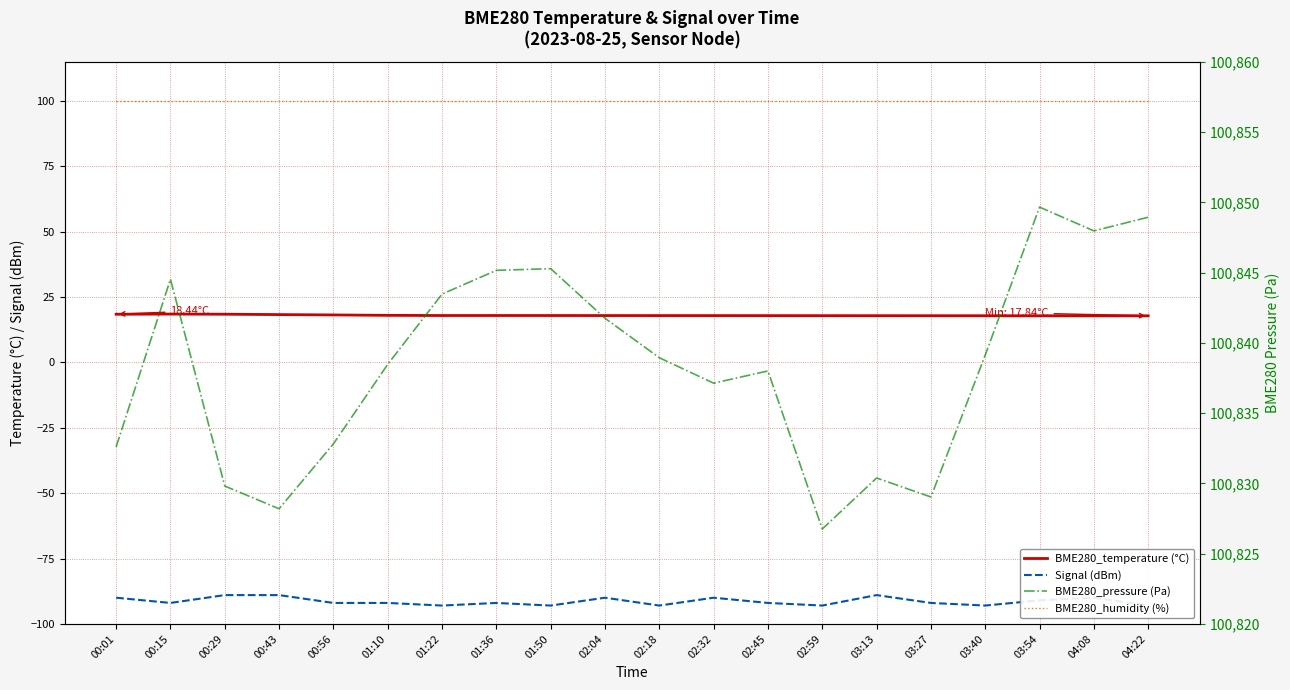

True or false: BME280_temperature (°C) and Signal (dBm) intersect in this chart.

False